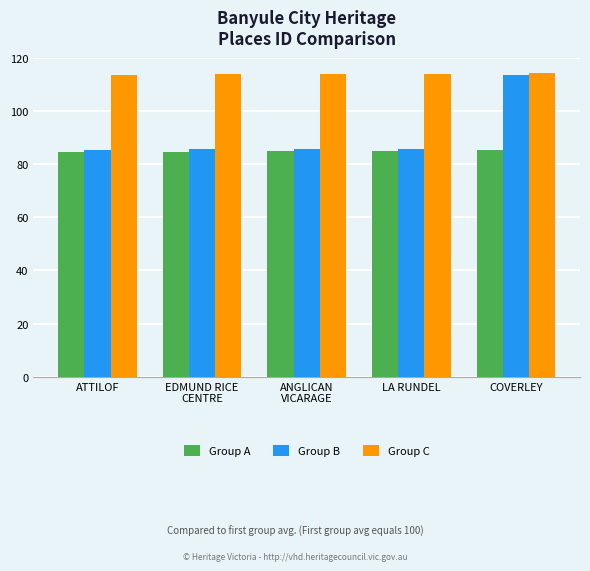

What is the sum of the Group A values at COVERLEY and ATTILOF?

169.6